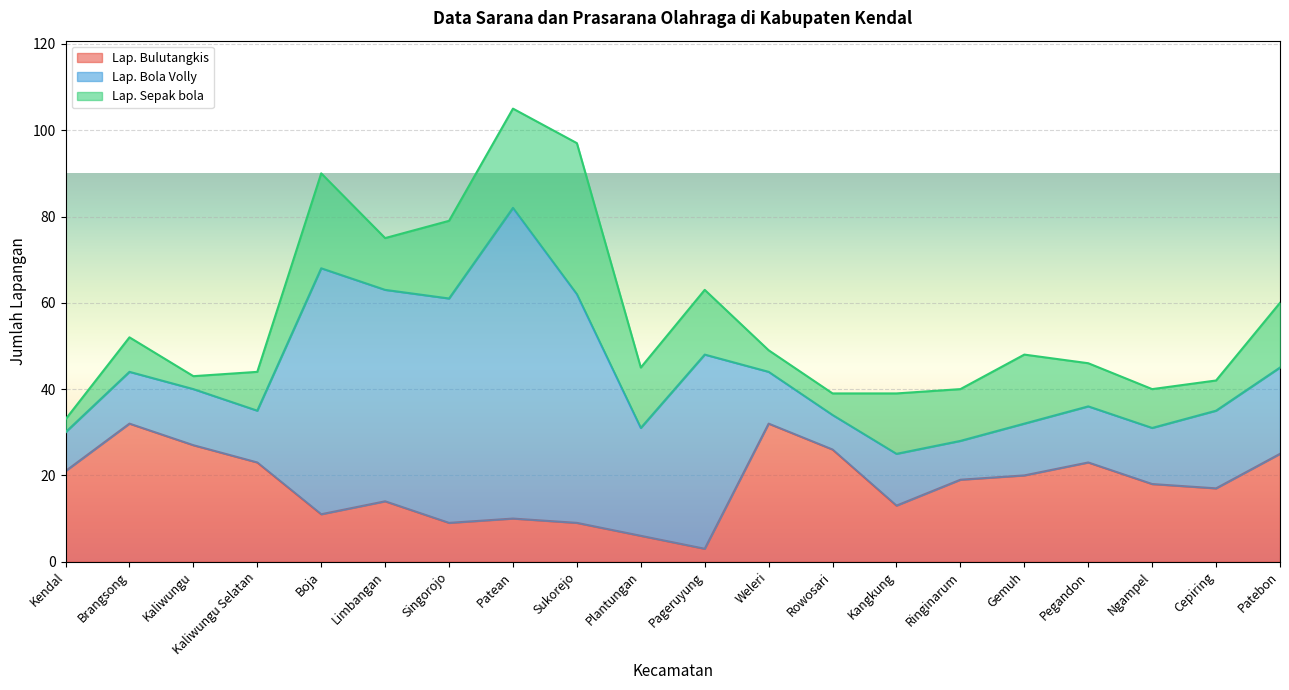

At which label does Lap. Sepak bola first exceed 12?

Boja